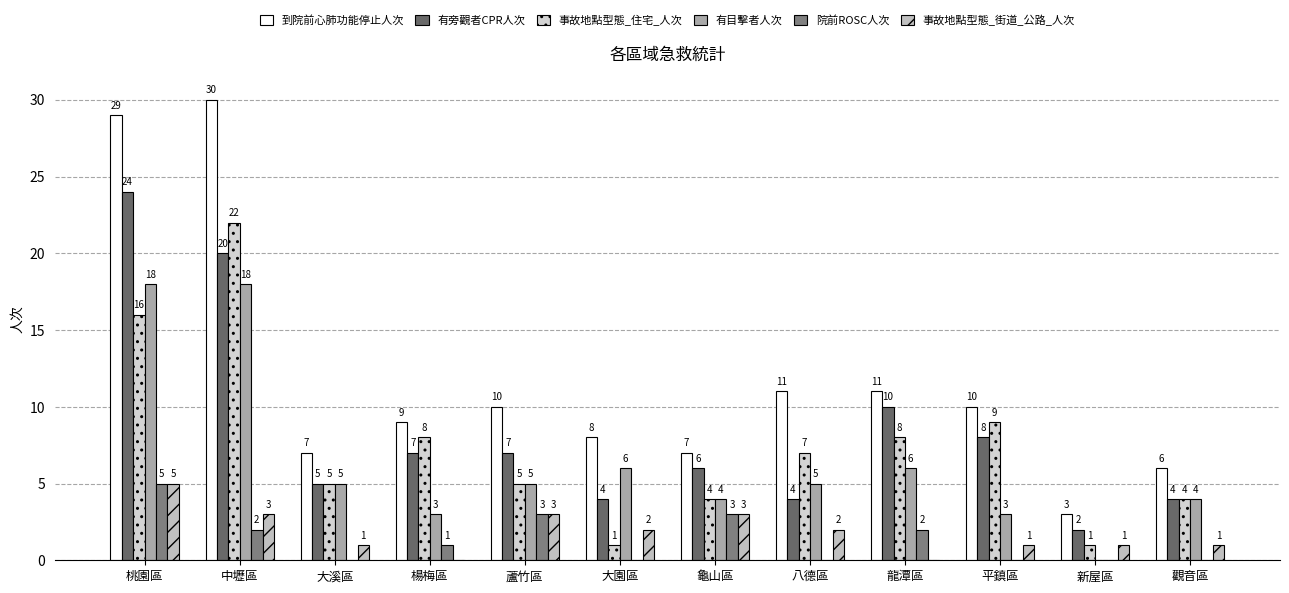

What is the label of the 2nd bar from the right?

新屋區